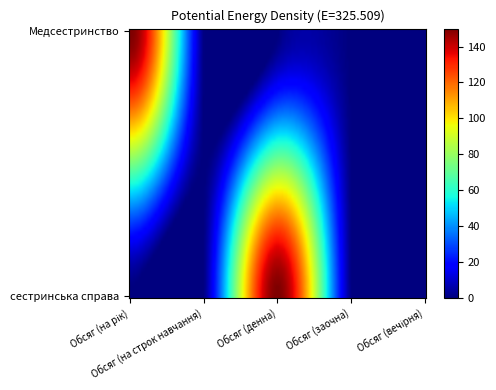

What is the maximum value shown in the chart?

150